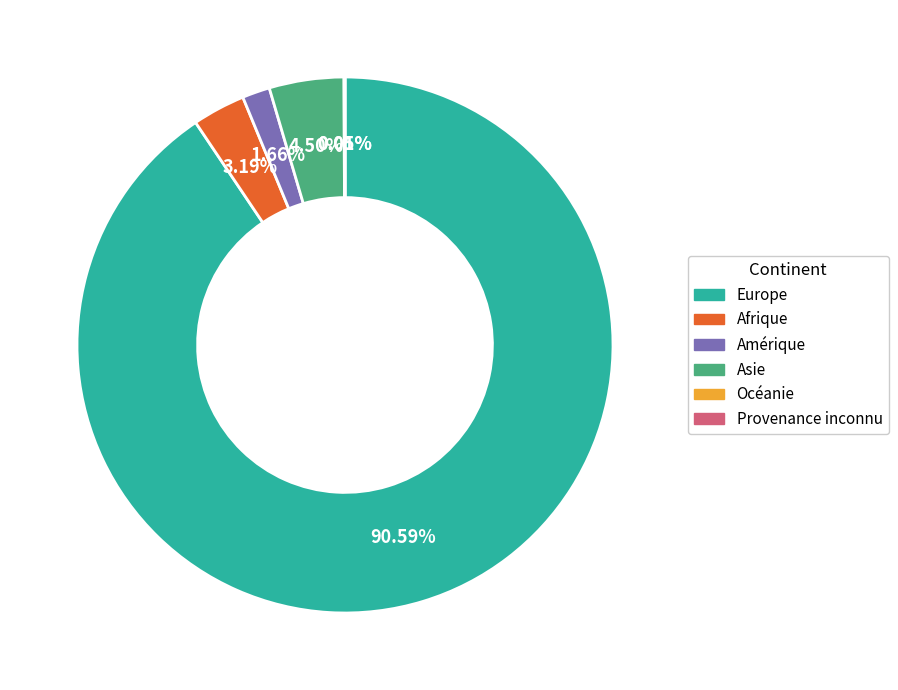

Which category has the biggest portion of the pie?

Europe